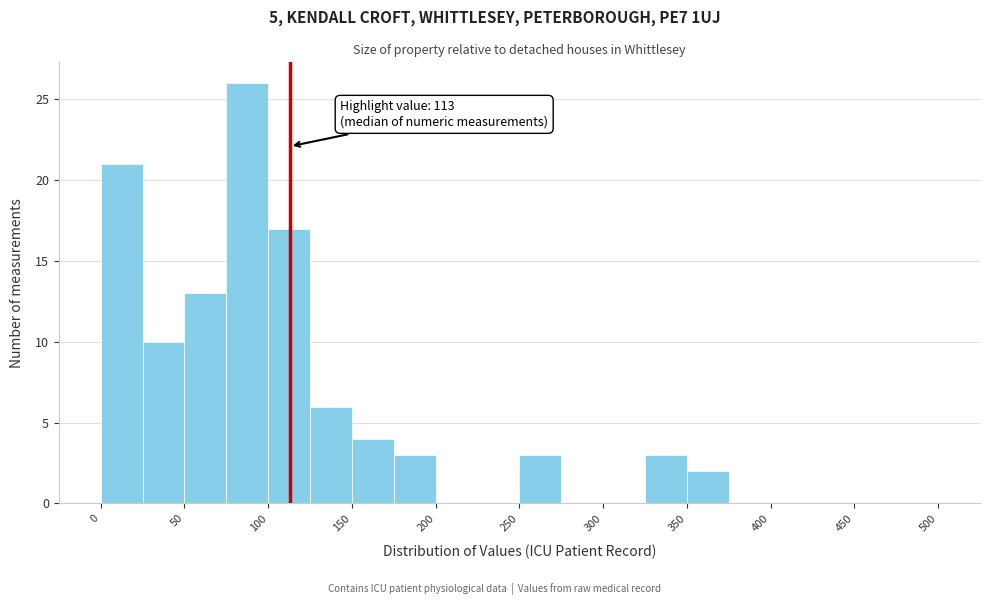

Over which range of the x-axis is the bar tallest?

75 to 100